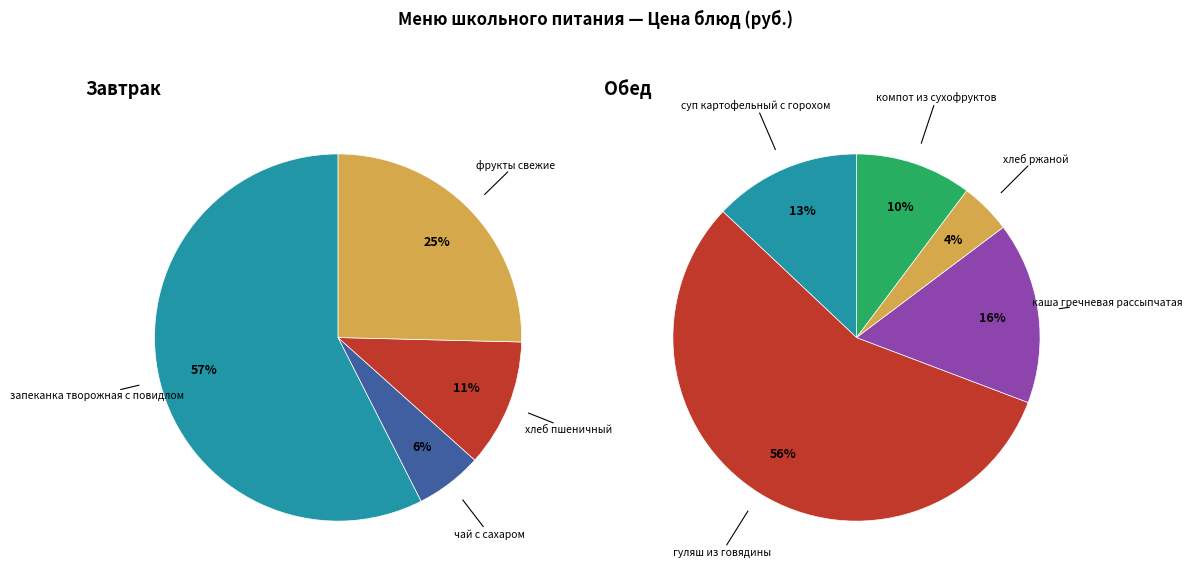

What is the change in value from гуляш из говядины to каша гречневая рассыпчатая?

-16.7